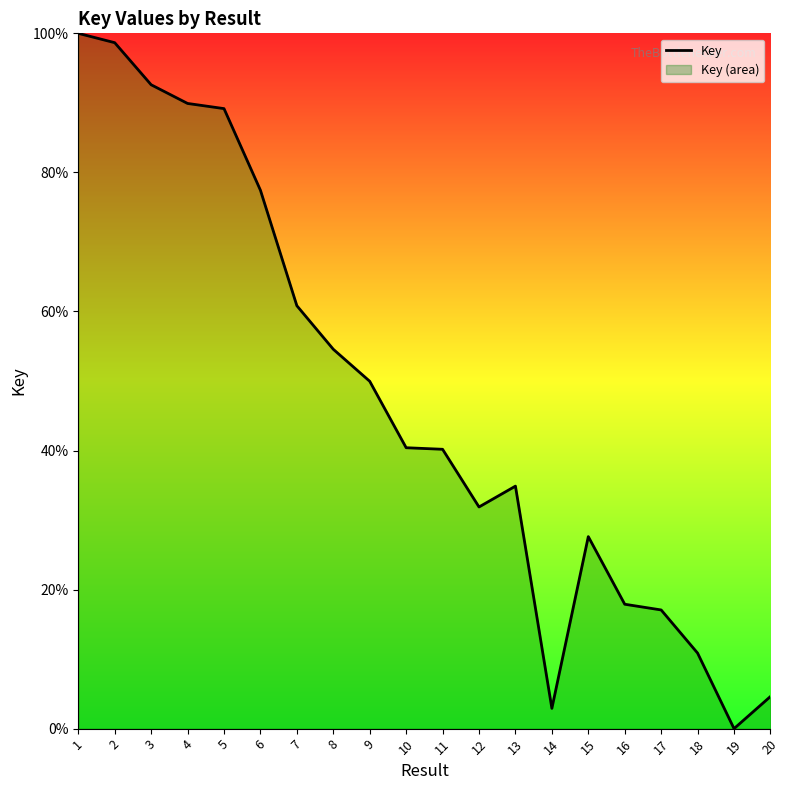

Does the chart display data point markers on the line(s)?

No